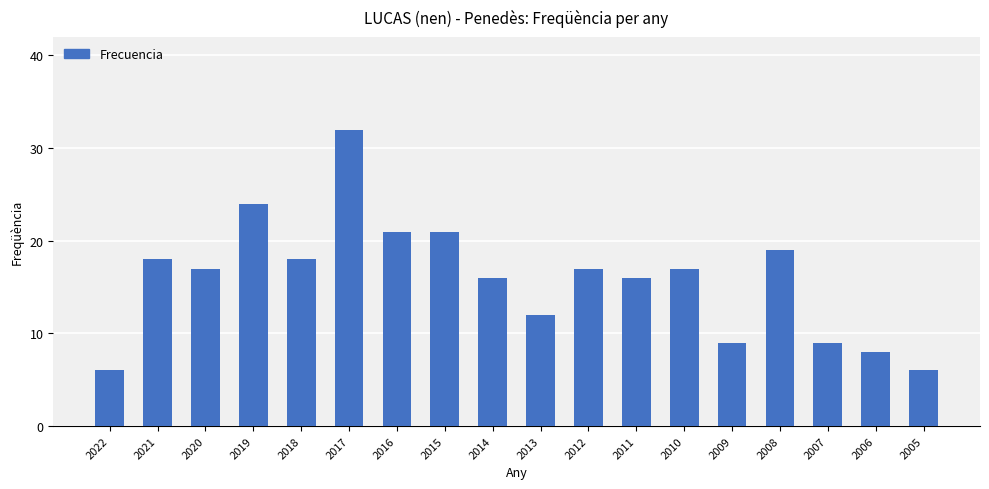

At which label is the value closest to 19?

2008